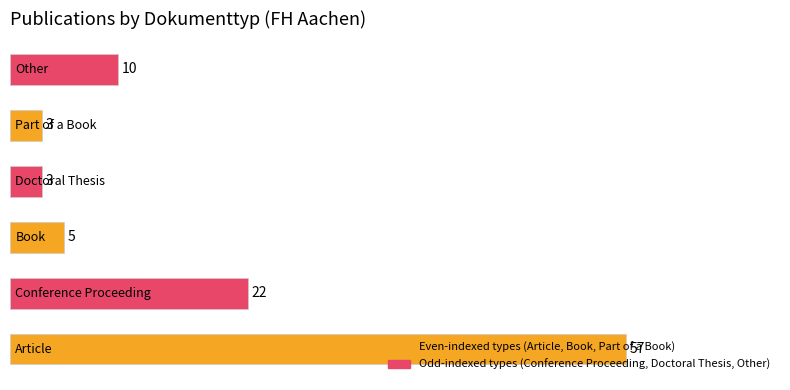

The value at Other is 4. True or false?

False